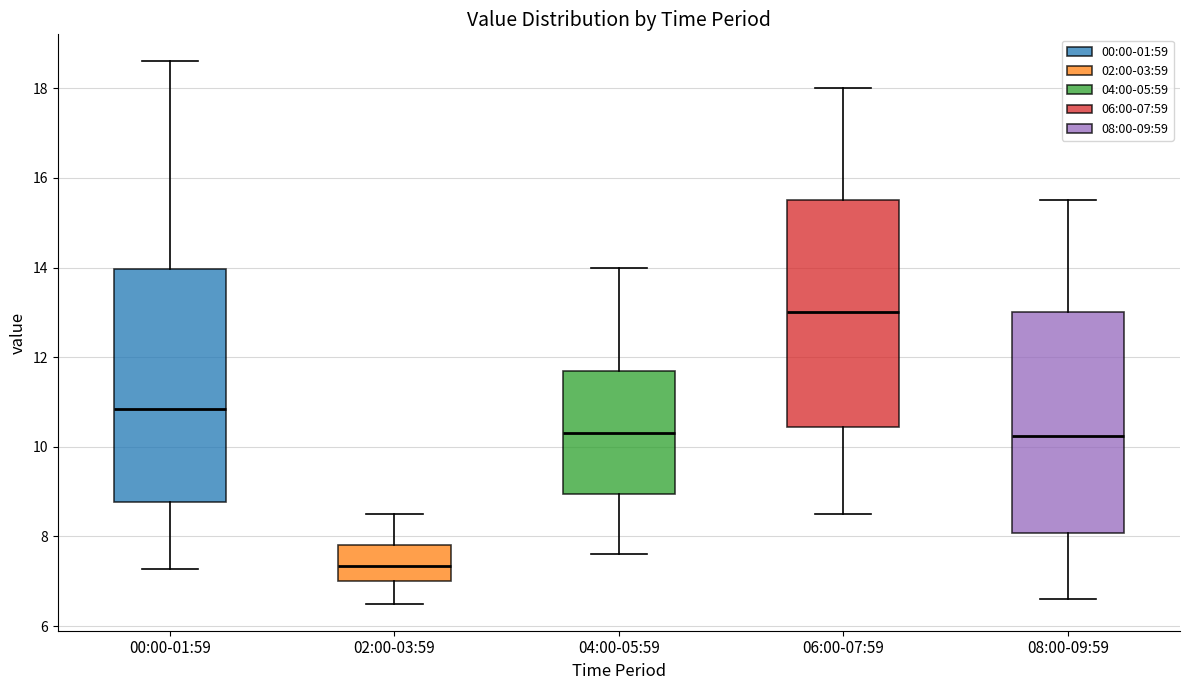

Which box has the highest median line?

06:00-07:59